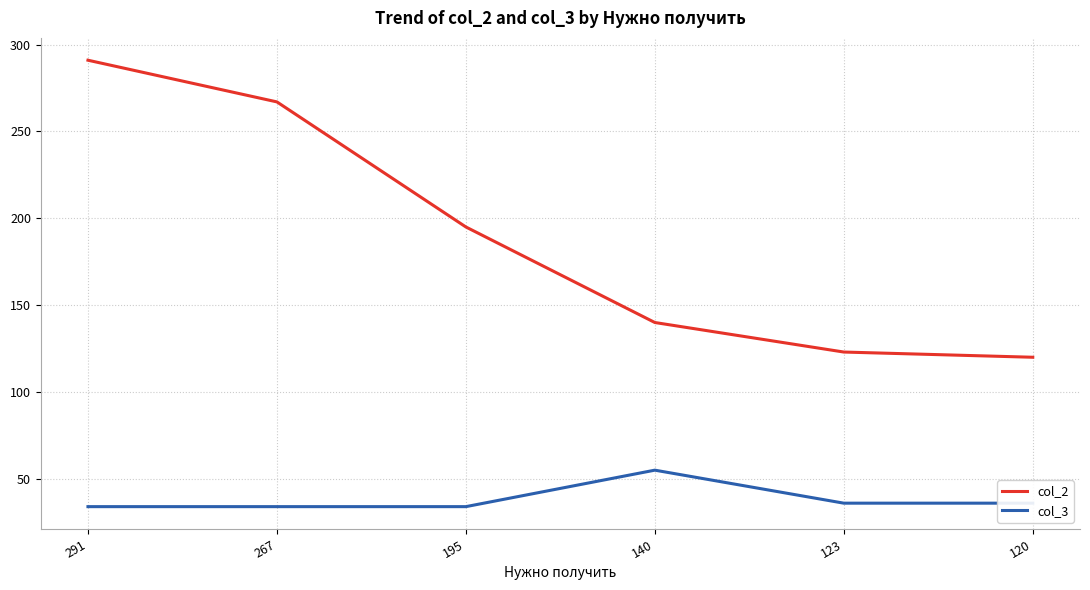

What are all the series names shown in the legend?

col_2, col_3